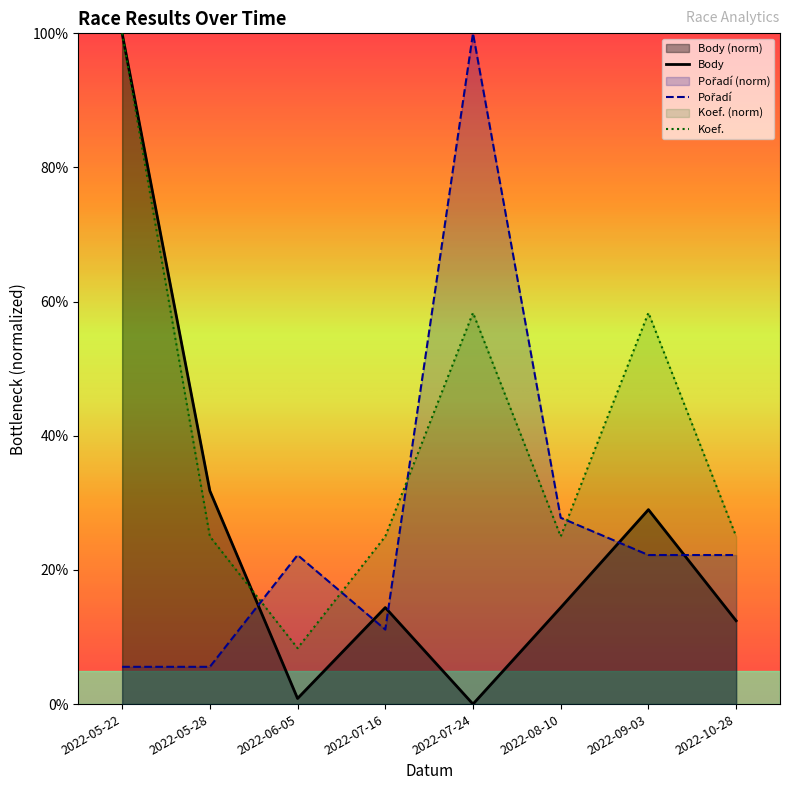

Which series has the largest total across all categories?

Koef.